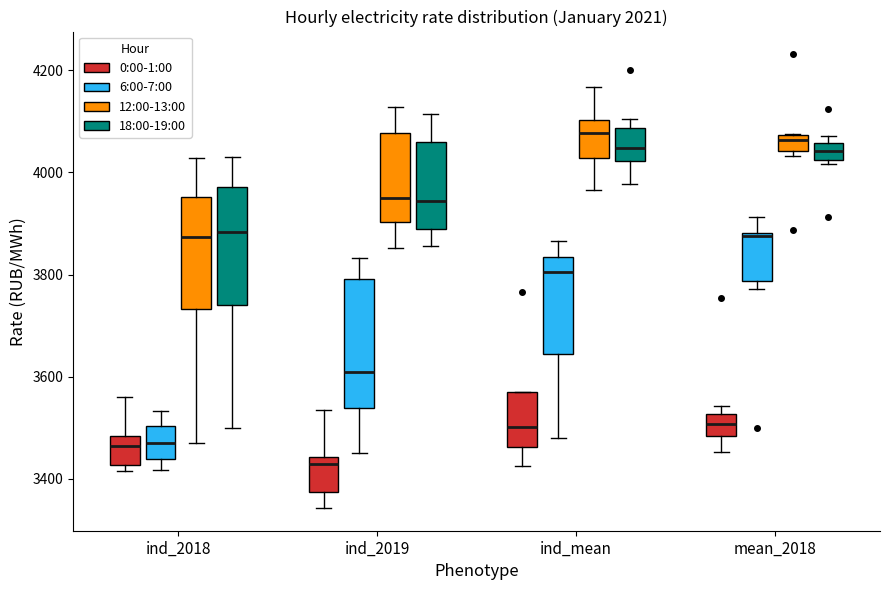

Which box's median line is the lowest?

ind_2019 (0:00-1:00)